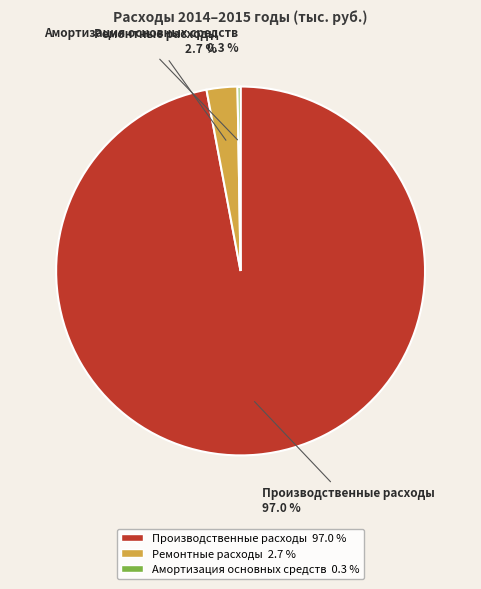

Is Ремонтные расходы the majority of the pie?

No